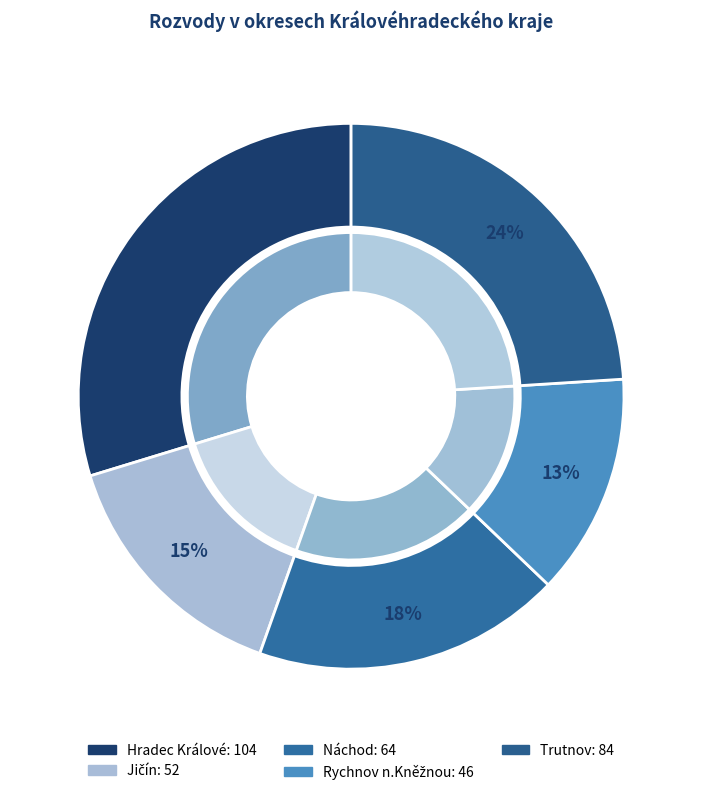

Which slice is the largest?

Hradec Králové